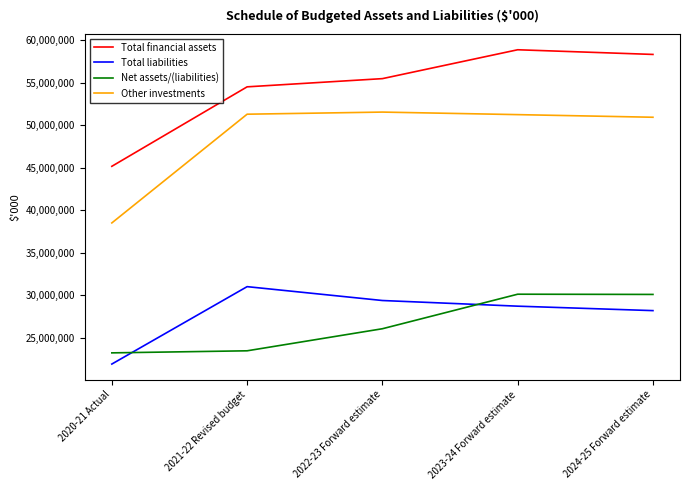

True or false: Other investments and Total financial assets cross at least once.

False